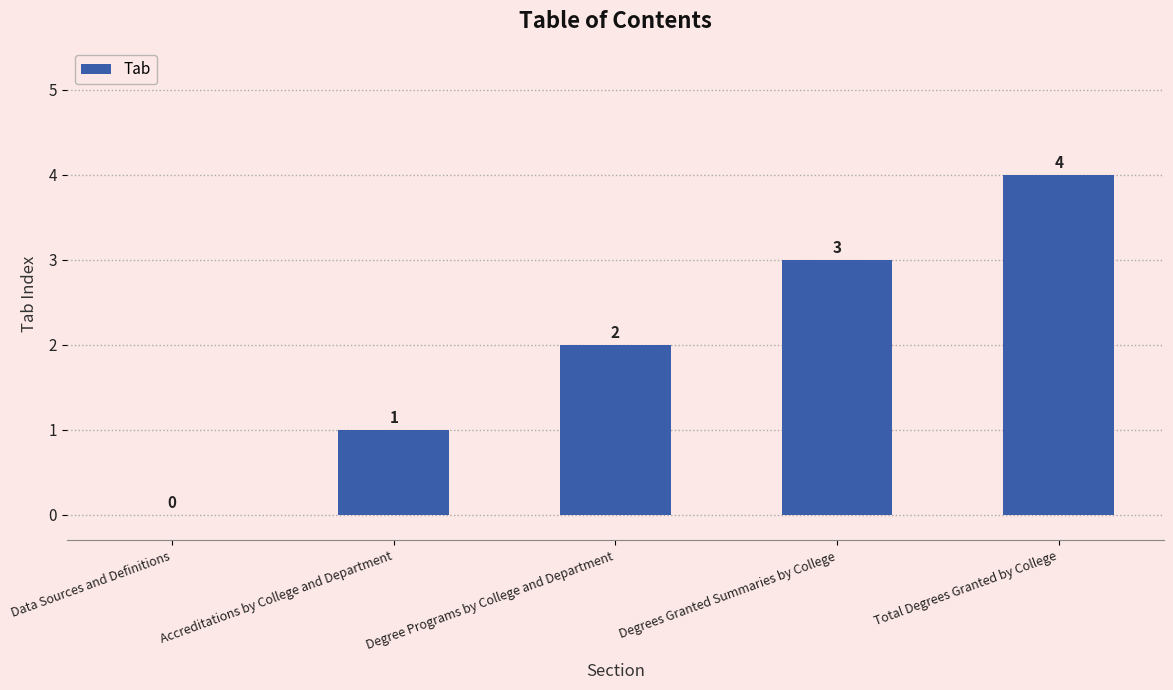

Reading left to right, what are all the values shown in this chart?

0	1	2	3	4